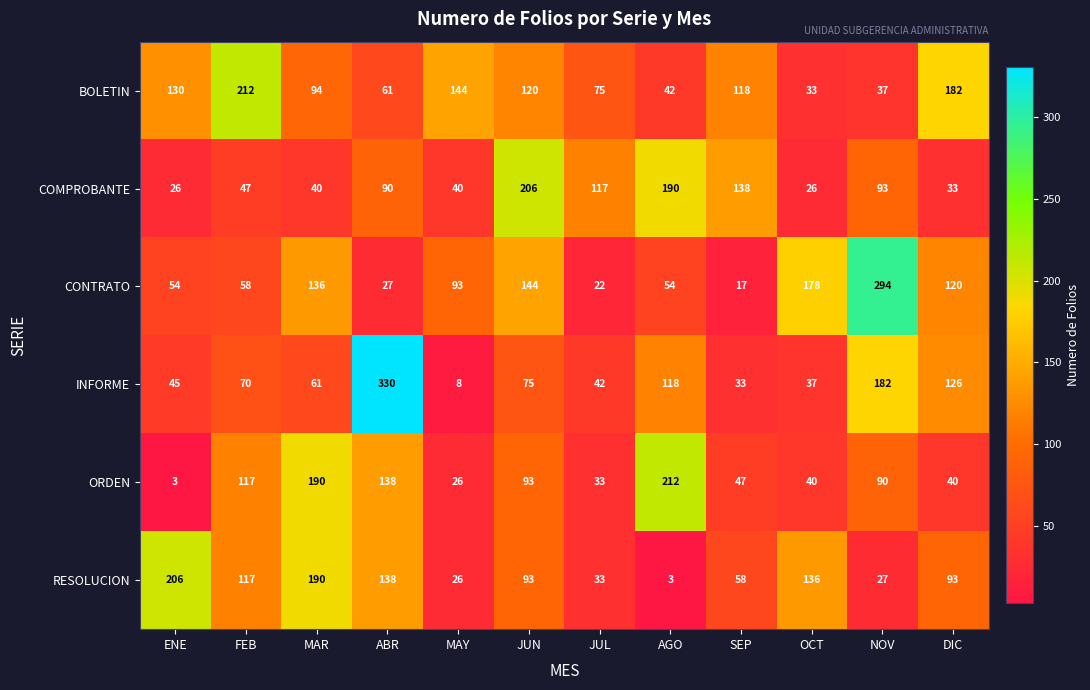

What value does the BOLETIN series have at ABR?

61